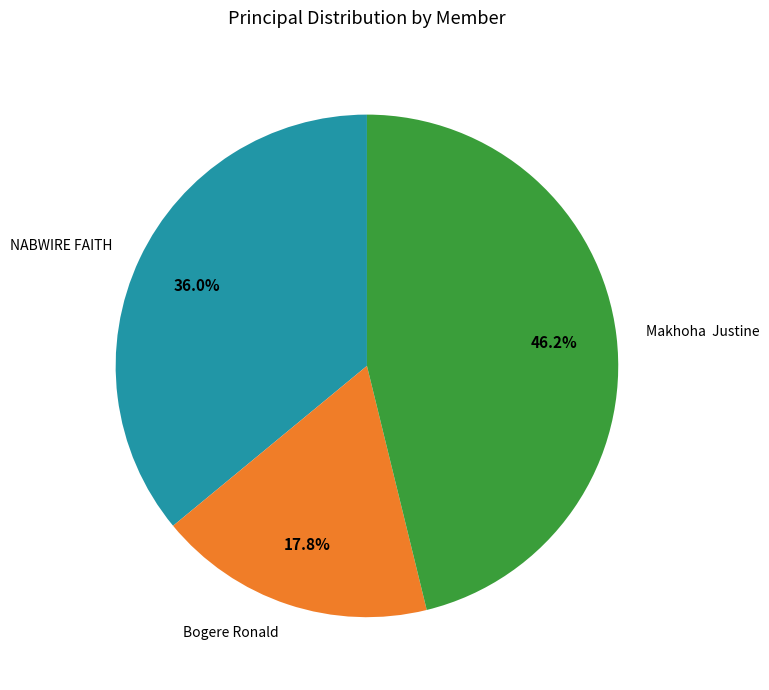

What is the smallest slice in the pie chart?

Bogere Ronald